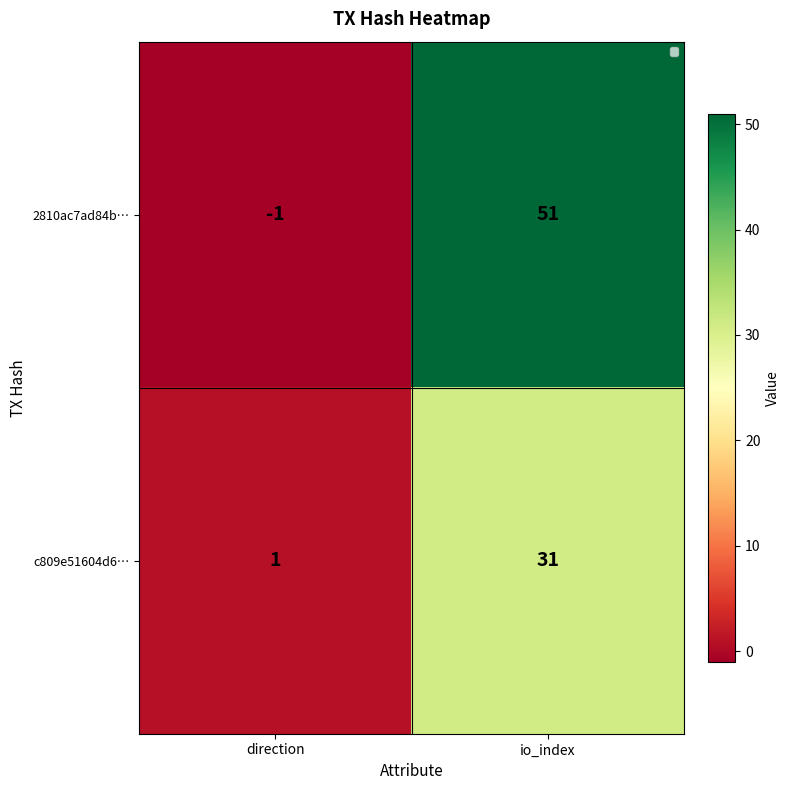

What is the average value of the 2810ac7ad84b… series?

25